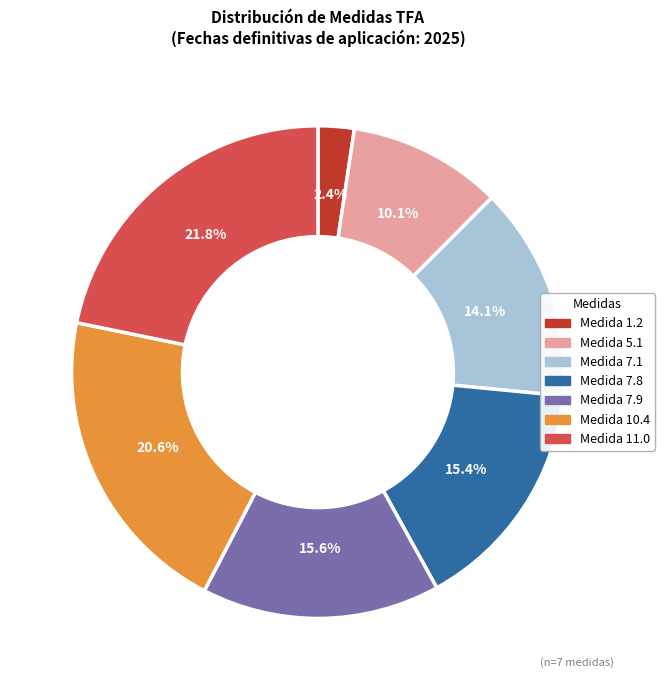

Is there a majority slice in this chart?

No